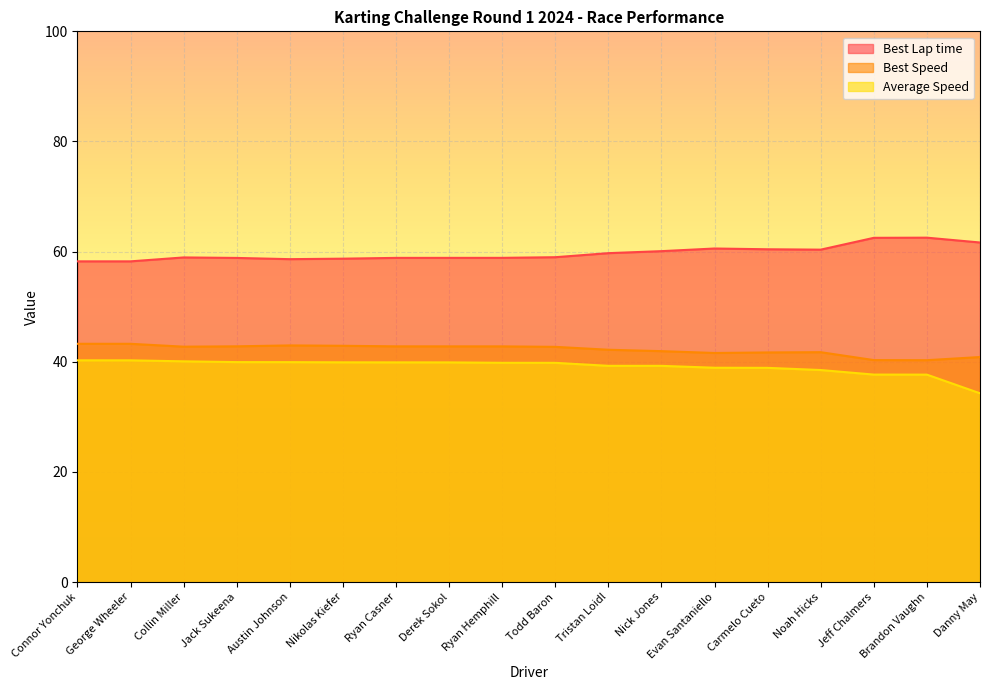

True or false: Average Speed has more than 1 points higher than both neighbors.

False